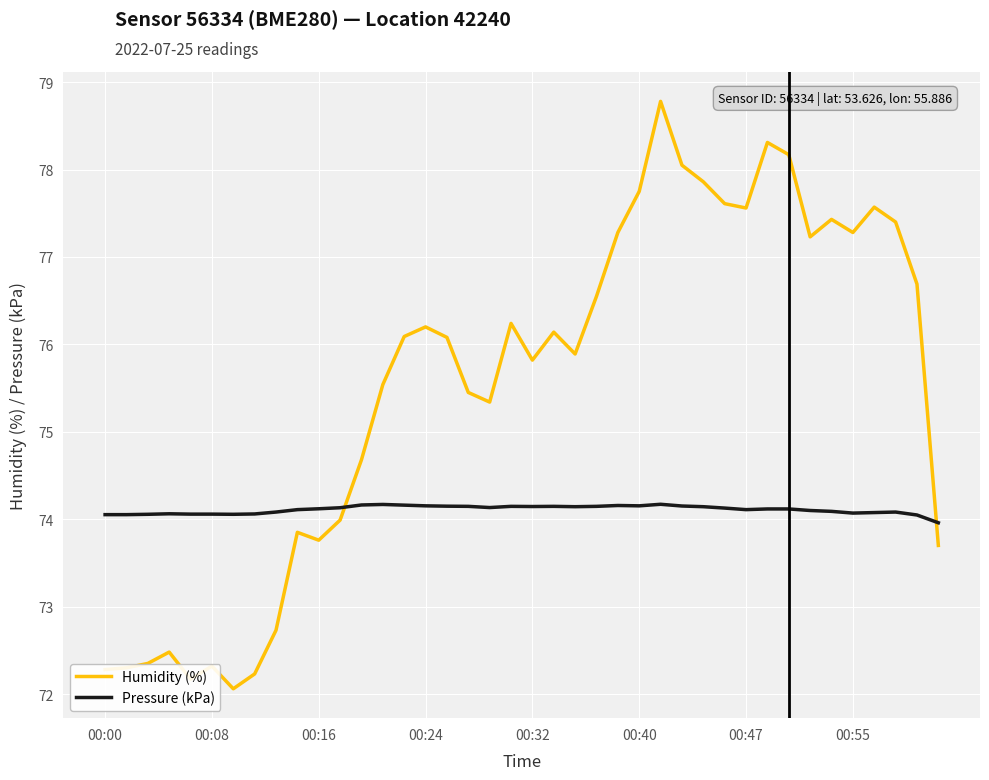

Which series has the widest spread of values?

Humidity (%)